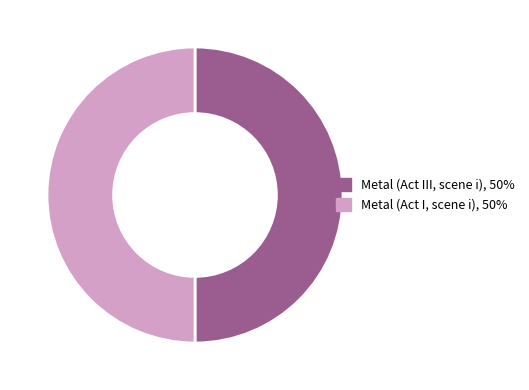

The Metal (Act III, scene i) slice represents 58% of the pie. True or false?

False